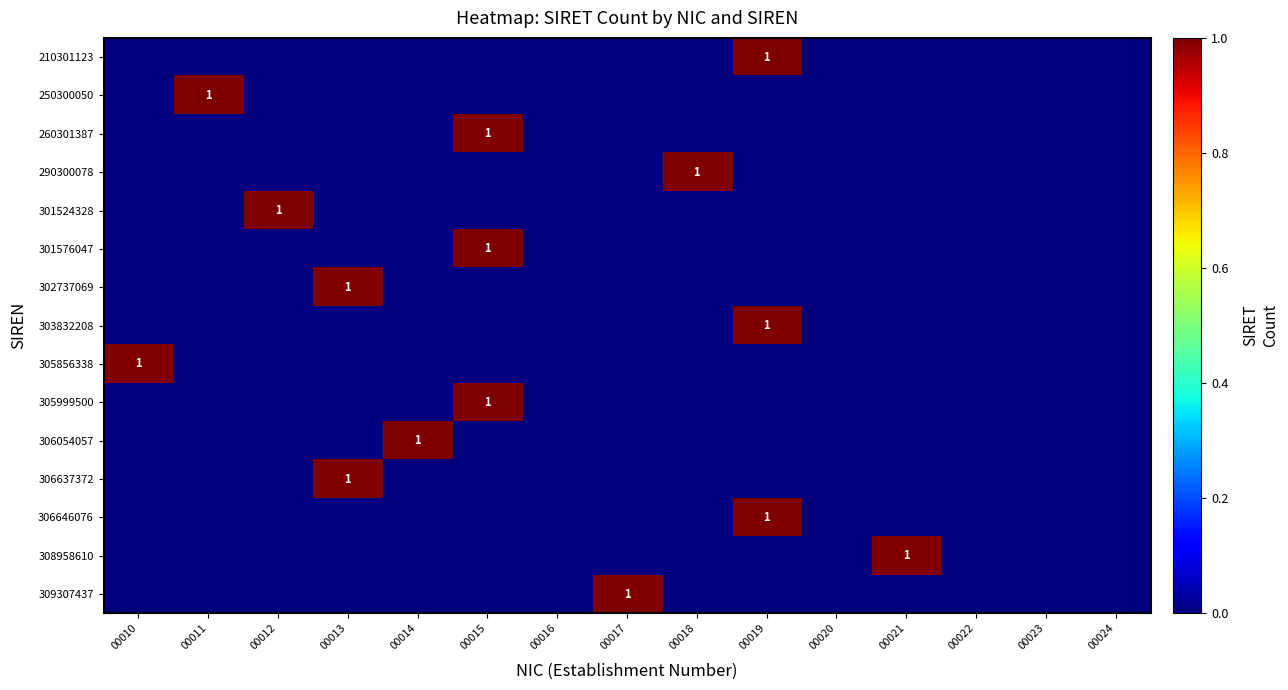

At which category is the sum across all series the highest?

00015